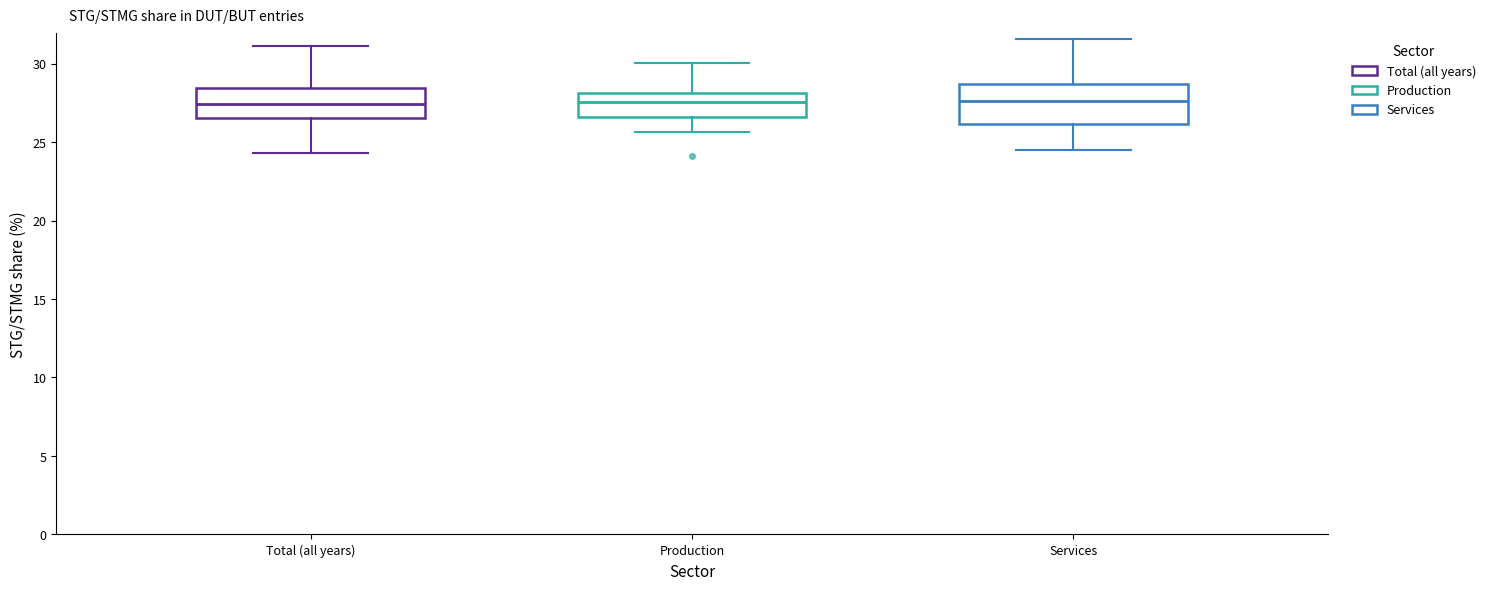

Reading left to right, transcribe this box plot: for each box, give where its median line is, the range the box spans, and where its two whiskers end, as read against the y-axis. The values are not printed on the chart, so give them approximately, as read against the axis.

Total (all years): median 27.5, box 26.5 to 28.5, whiskers 24.5 to 31.0
Production: median 27.5, box 26.5 to 28.0, whiskers 25.5 to 30.0
Services: median 27.5, box 26.0 to 28.5, whiskers 24.5 to 31.5